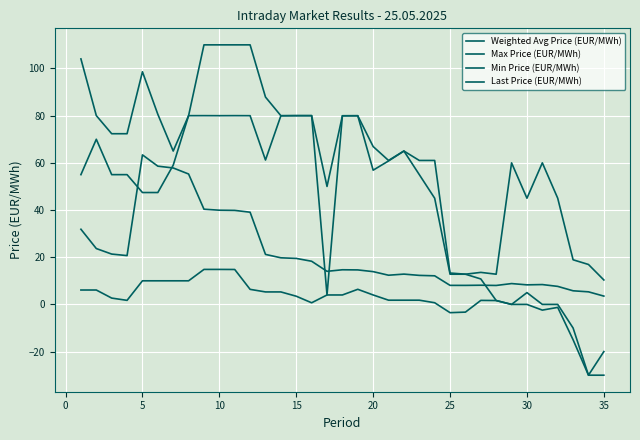

Does the chart display data point markers on the line(s)?

No